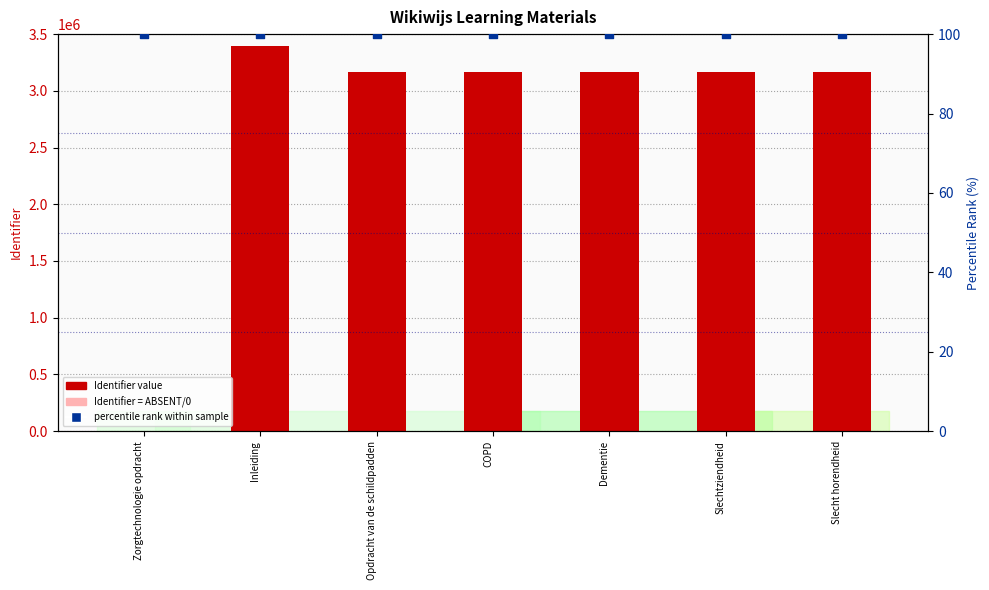

Which series has the largest total across all categories?

Identifier